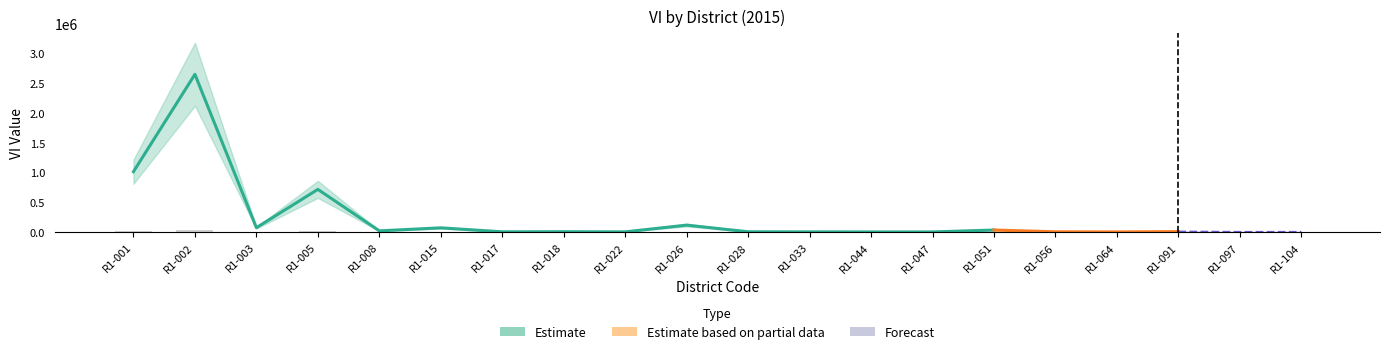

Rank the categories by value from highest to lowest.

R1-002, R1-001, R1-005, R1-026, R1-003, R1-015, R1-051, R1-008, R1-091, R1-018, R1-028, R1-056, R1-017, R1-022, R1-033, R1-044, R1-104, R1-047, R1-064, R1-097